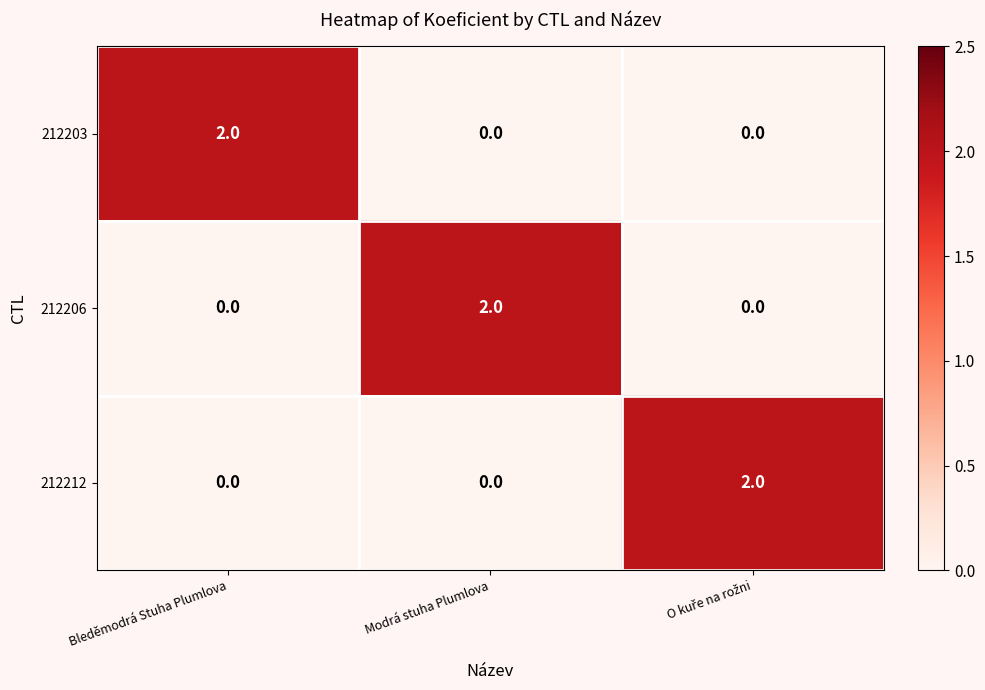

Is the value of 212203 at Bleděmodrá Stuha Plumlova greater than the value of 212212 at Bleděmodrá Stuha Plumlova?

Yes